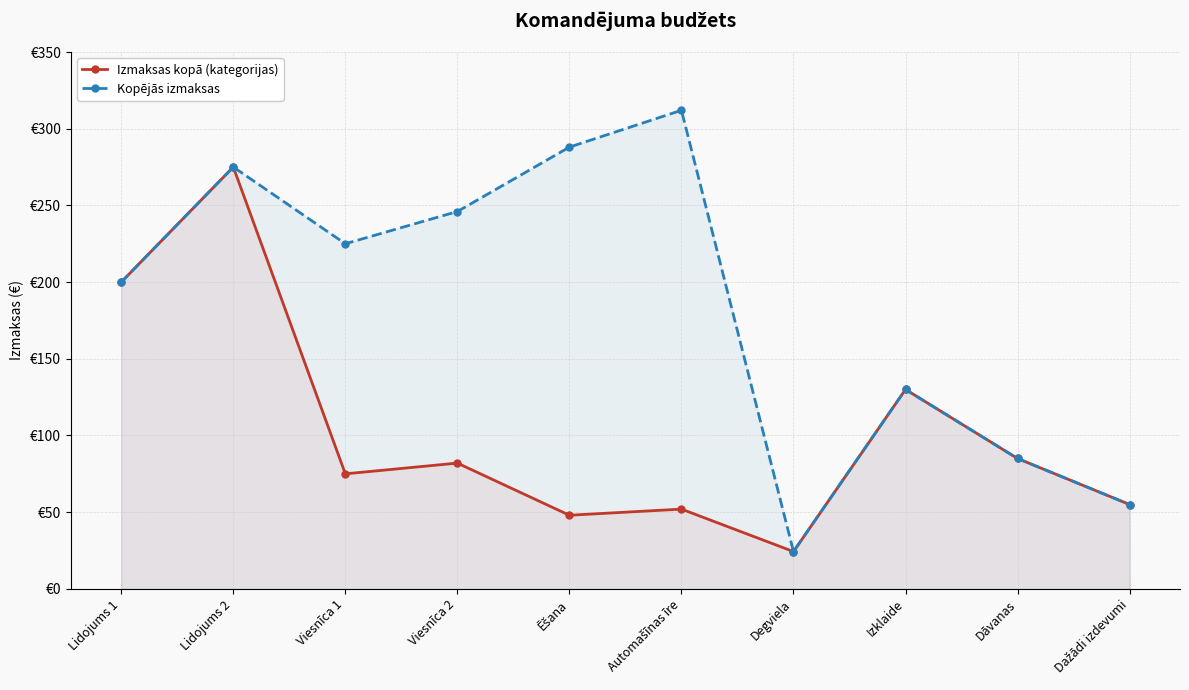

What is the average value of the Izmaksas kopā (kategorijas) series?

102.6